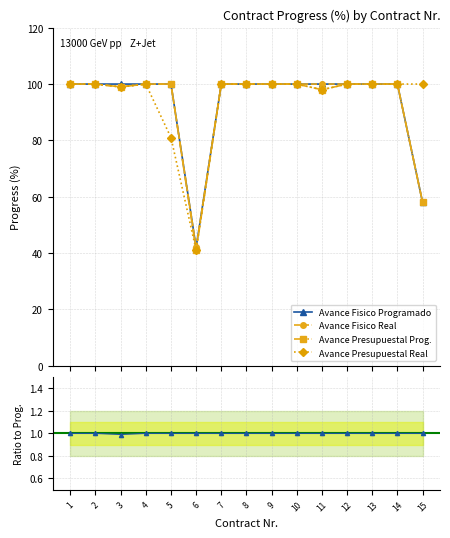

Which series has the largest total across all categories?

Avance Presupuestal Real